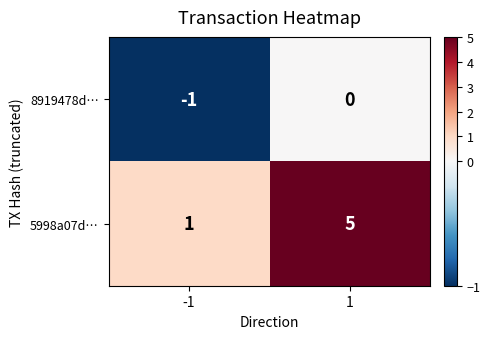

List the series in order of their peak value, lowest first.

8919478d…, 5998a07d…